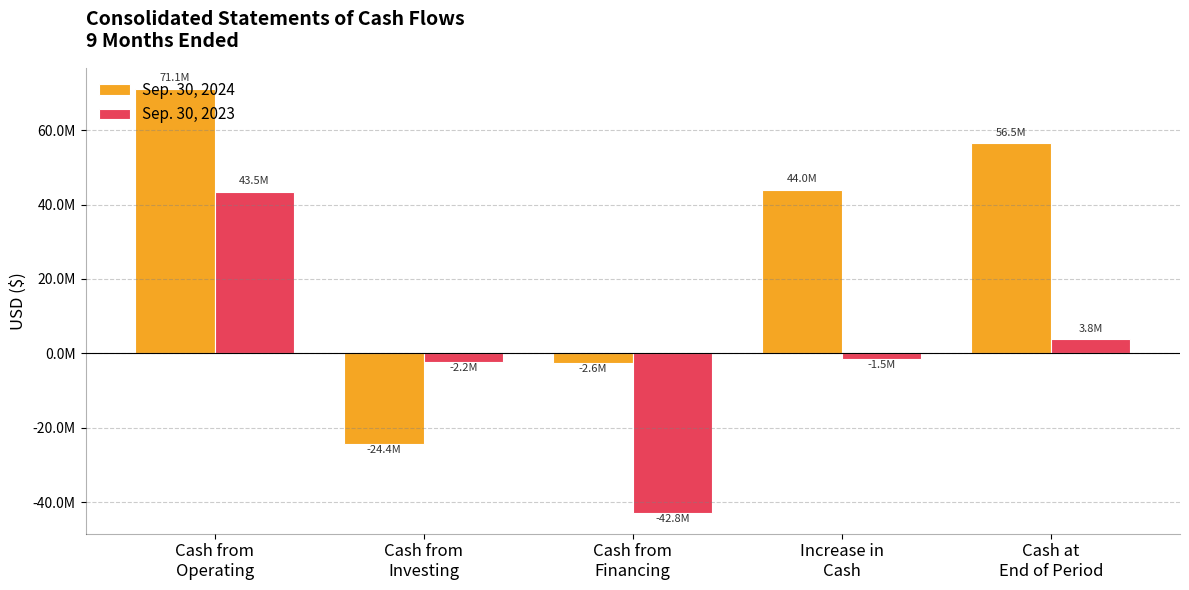

Between Cash from
Operating and Increase in
Cash, which series saw the biggest shift?

Sep. 30, 2023